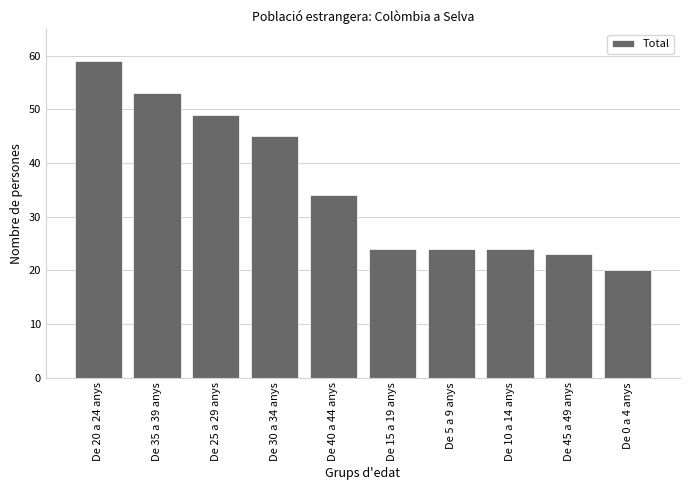

How many data points does each series have?

10